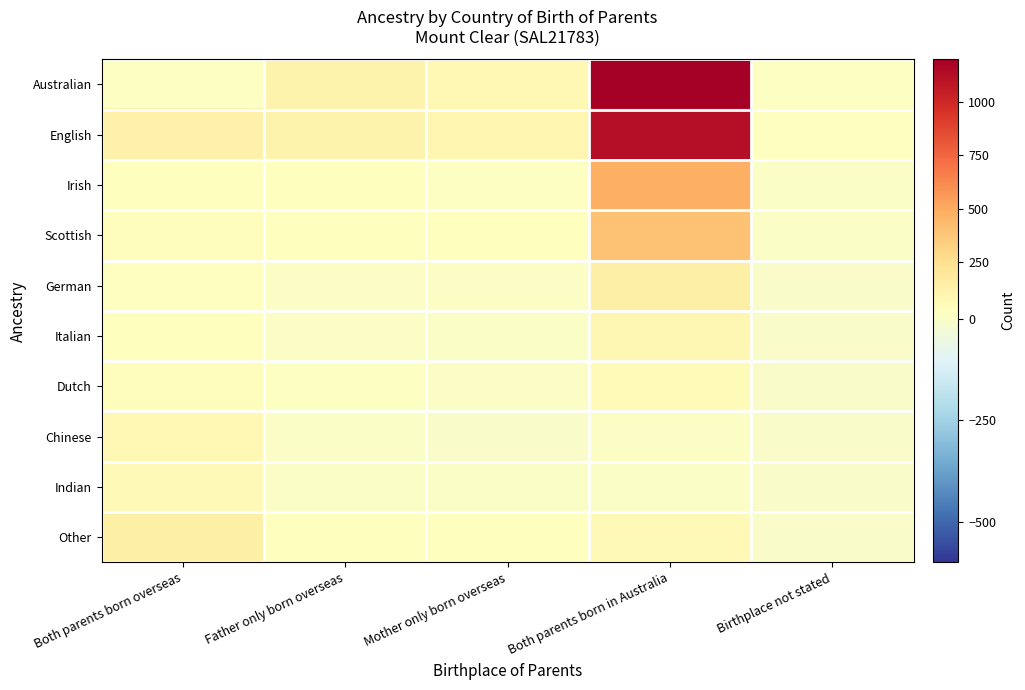

List the series in order of their peak value, highest first.

Australian, English, Irish, Scottish, Other, German, Italian, Chinese, Indian, Dutch